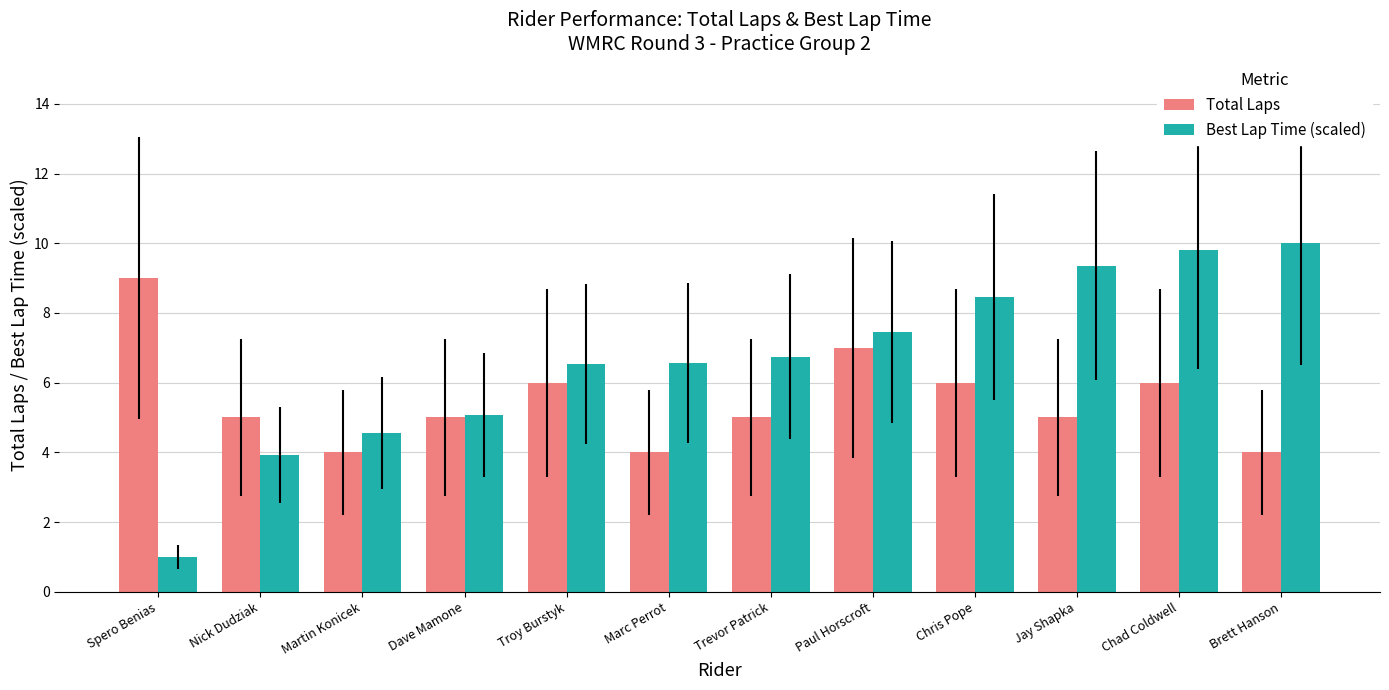

Count the Total Laps values in the range 5 to 6.

7